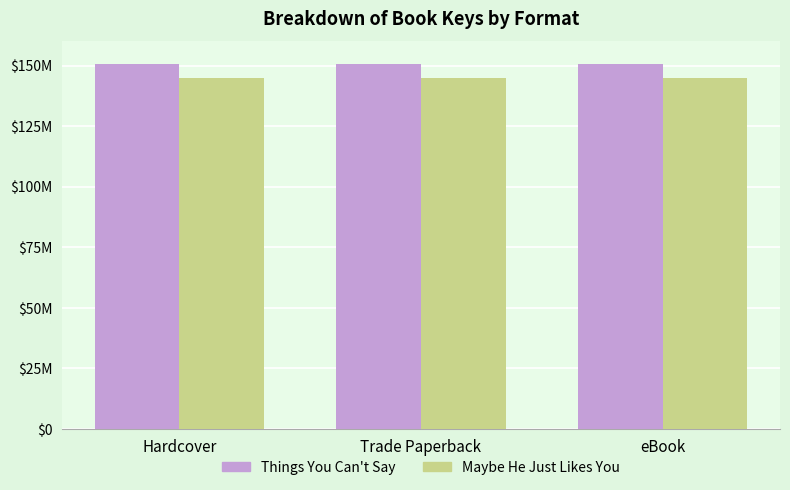

What is the sum of the Maybe He Just Likes You values at eBook and Hardcover?

289274696